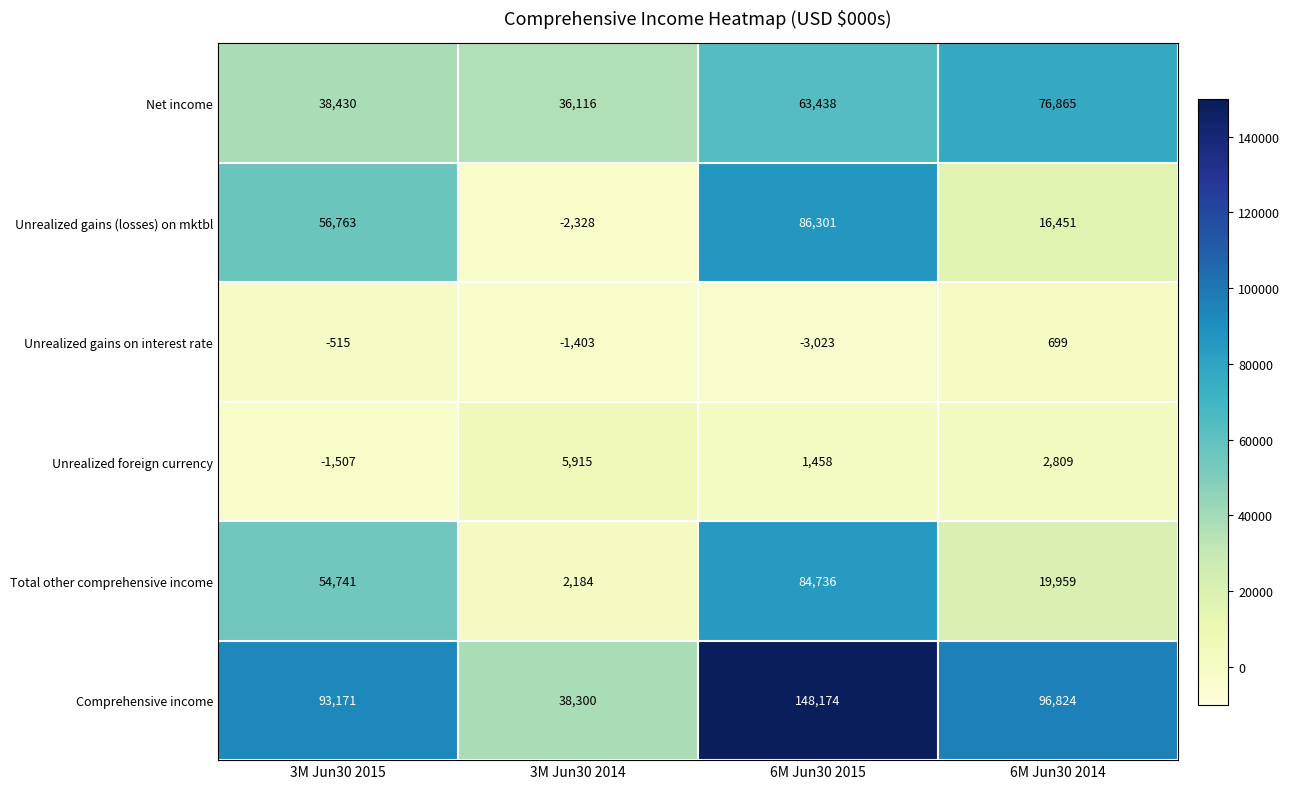

Is it true that Unrealized foreign currency equals 4343 at 6M Jun30 2014?

False